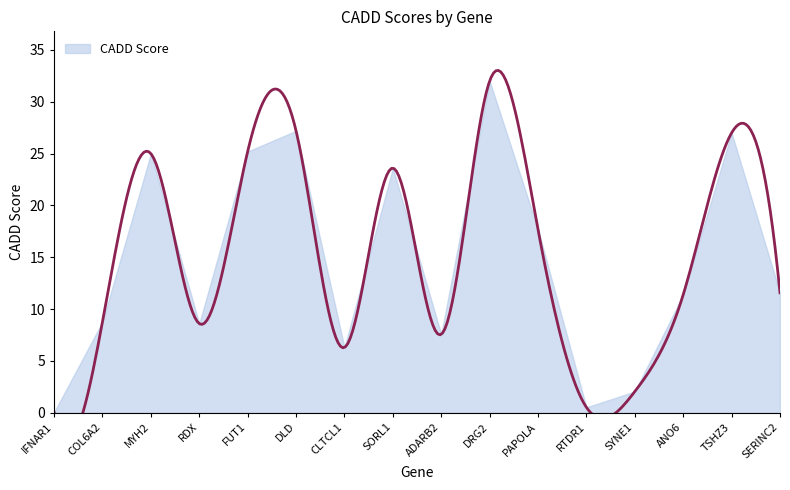

Rank the categories by value from lowest to highest.

IFNAR1, RTDR1, SYNE1, CLTCL1, ADARB2, RDX, COL6A2, ANO6, SERINC2, PAPOLA, SORL1, MYH2, FUT1, TSHZ3, DLD, DRG2